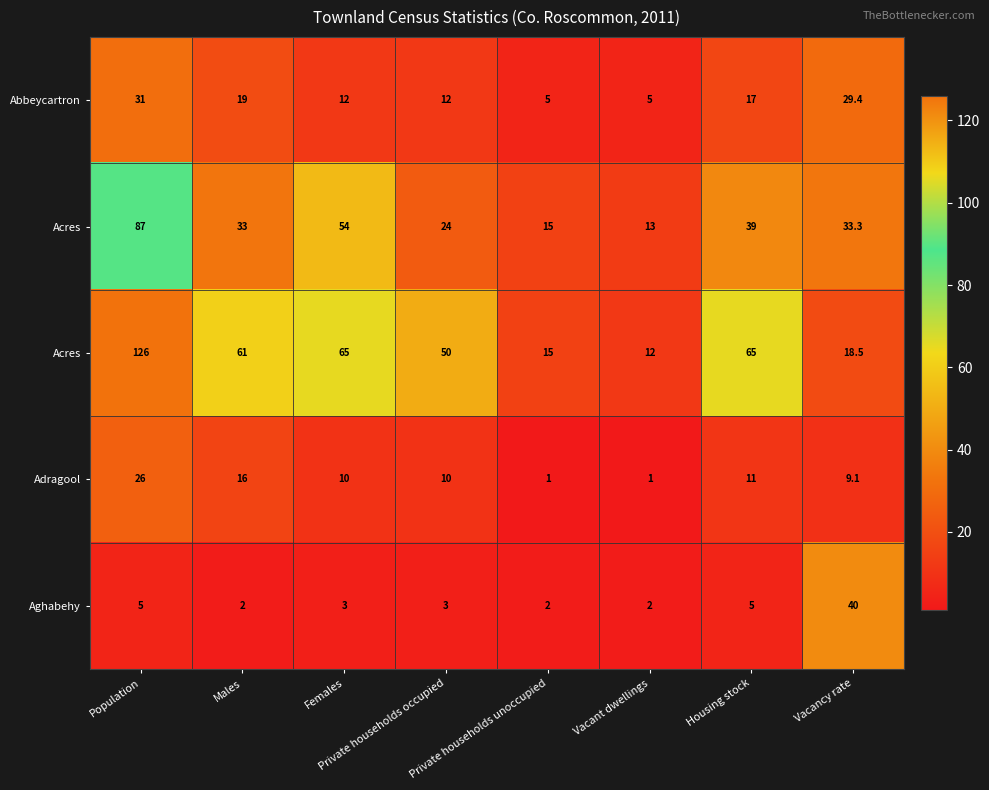

At which category is the sum across all series the highest?

Population